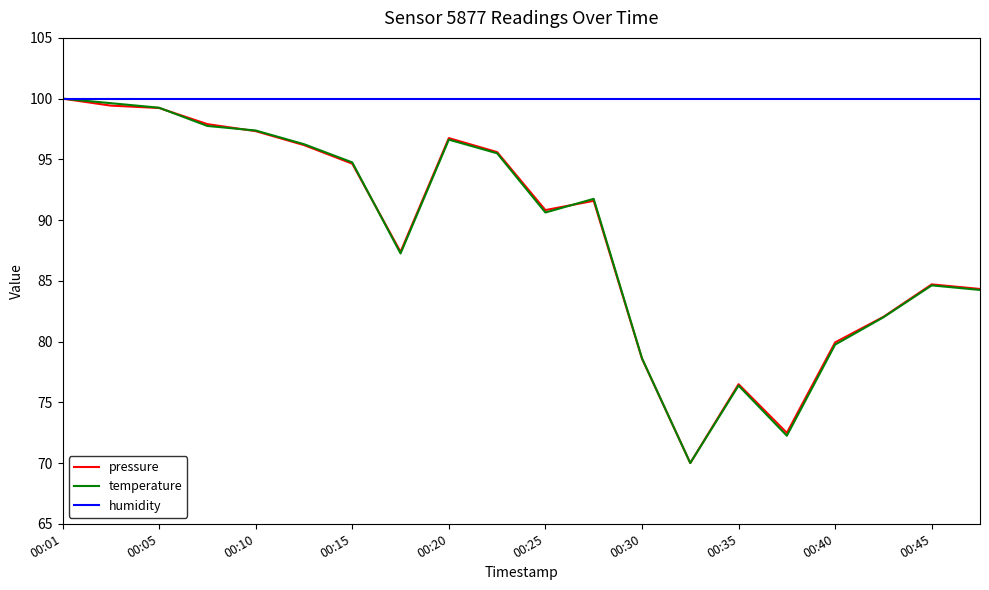

What is the minimum value shown in the chart?

70.0